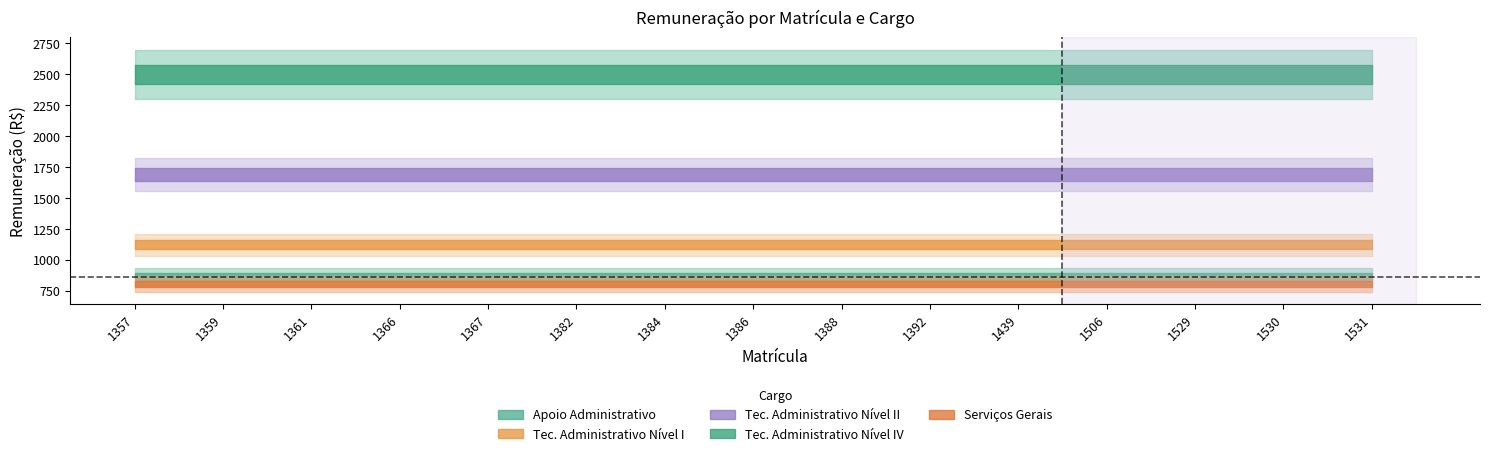

Rank the series by their maximum value, from lowest to highest.

Serviços Gerais, Apoio Administrativo, Tec. Administrativo Nível I, Tec. Administrativo Nível II, Tec. Administrativo Nível IV